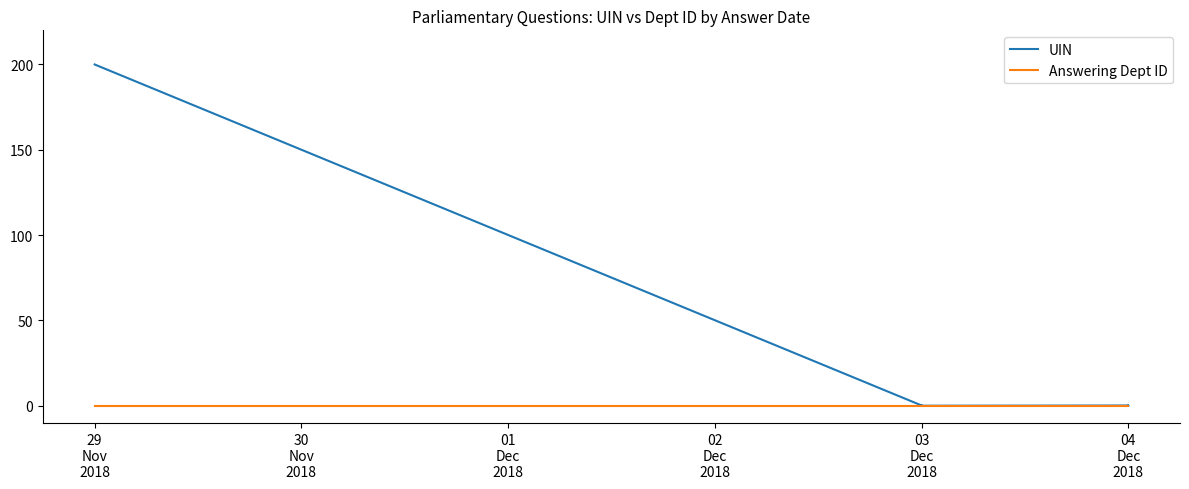

What is the difference between the maximum and minimum values in the UIN series?

200.0